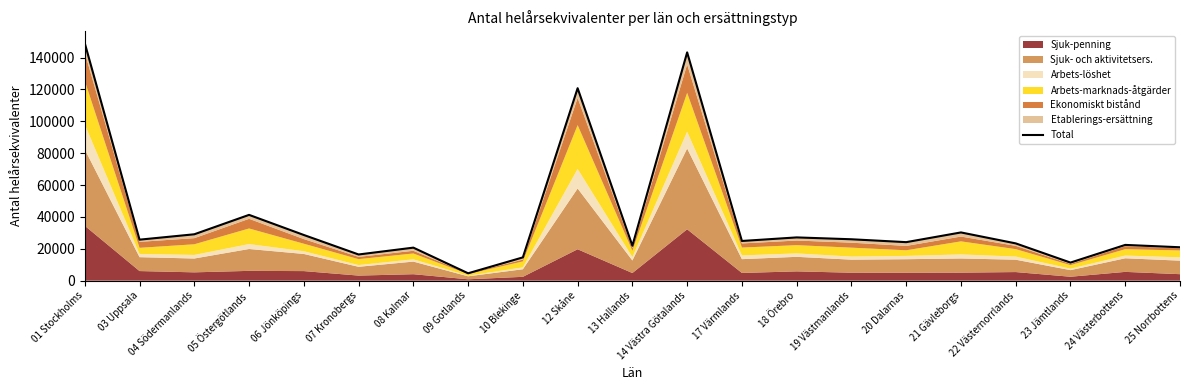

What is the sum of all values?

826835.3